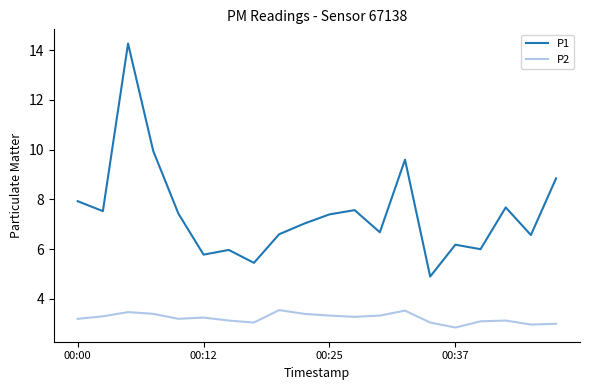

What is the difference between the maximum and minimum values in the P1 series?

9.4